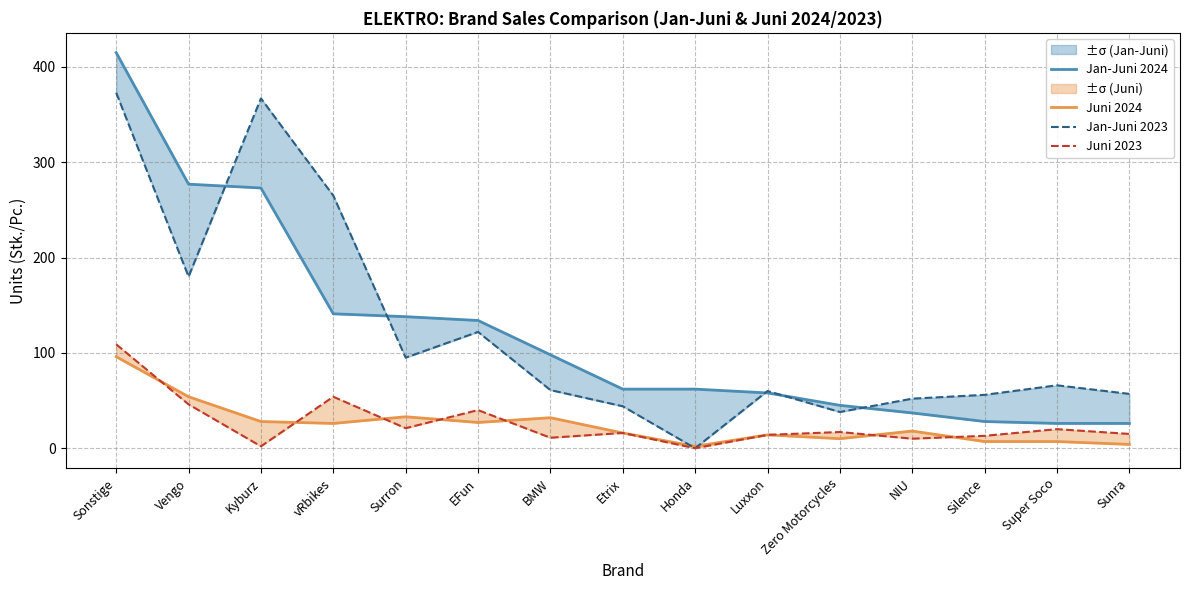

True or false: Juni 2023 and Jan-Juni 2023 intersect in this chart.

False